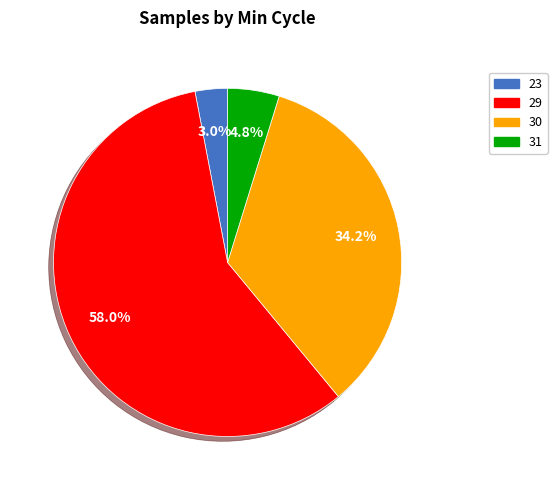

Is there any slice that represents more than half of the pie?

Yes